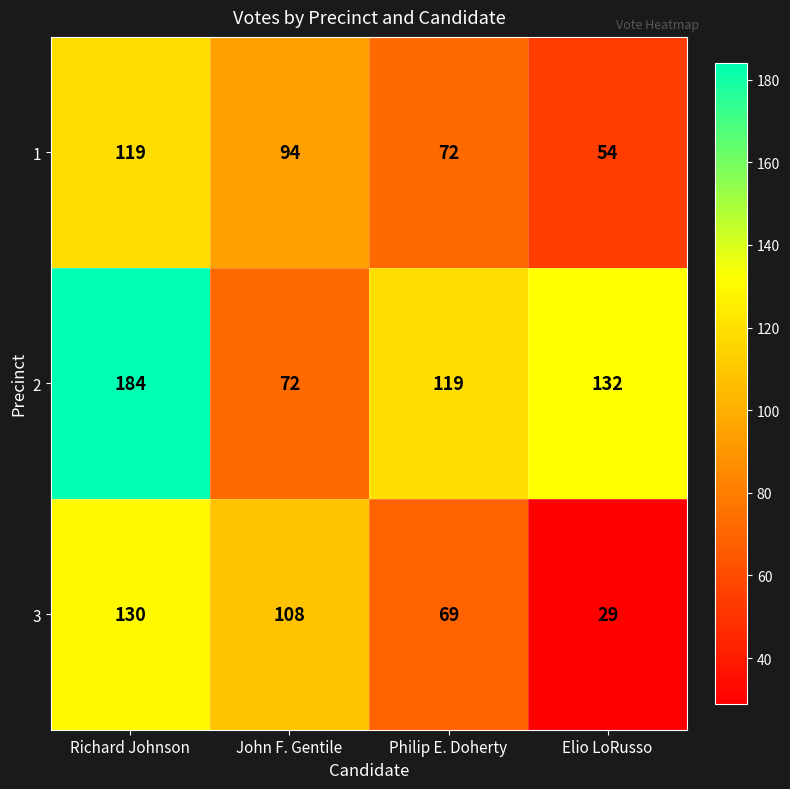

What is the smallest value displayed?

29